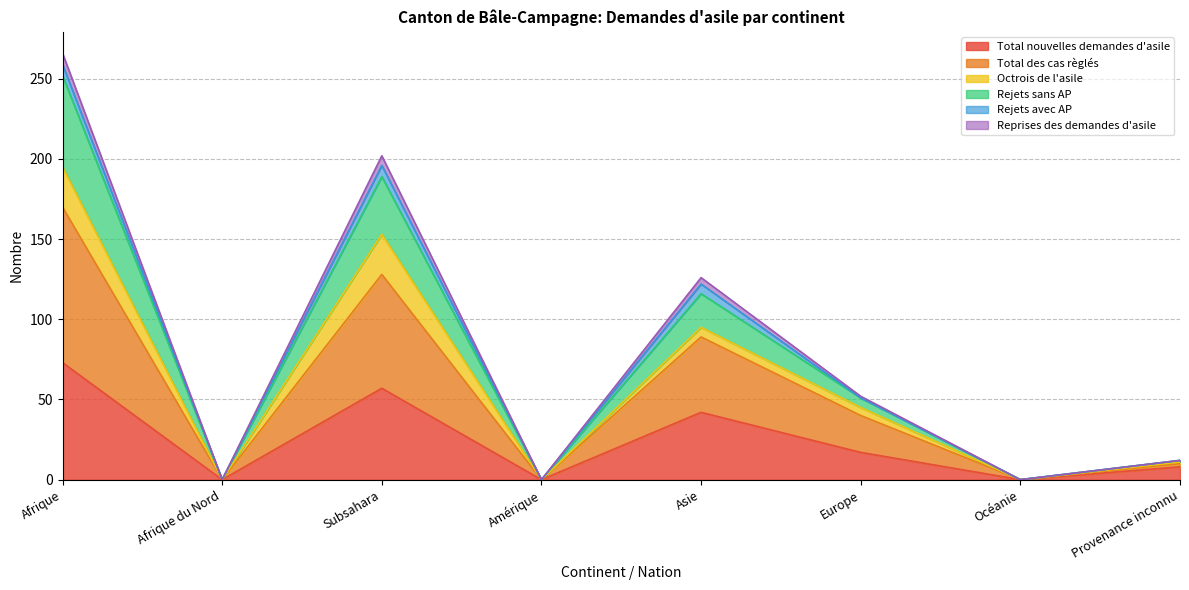

True or false: Total des cas règlés and Reprises des demandes d'asile intersect in this chart.

False